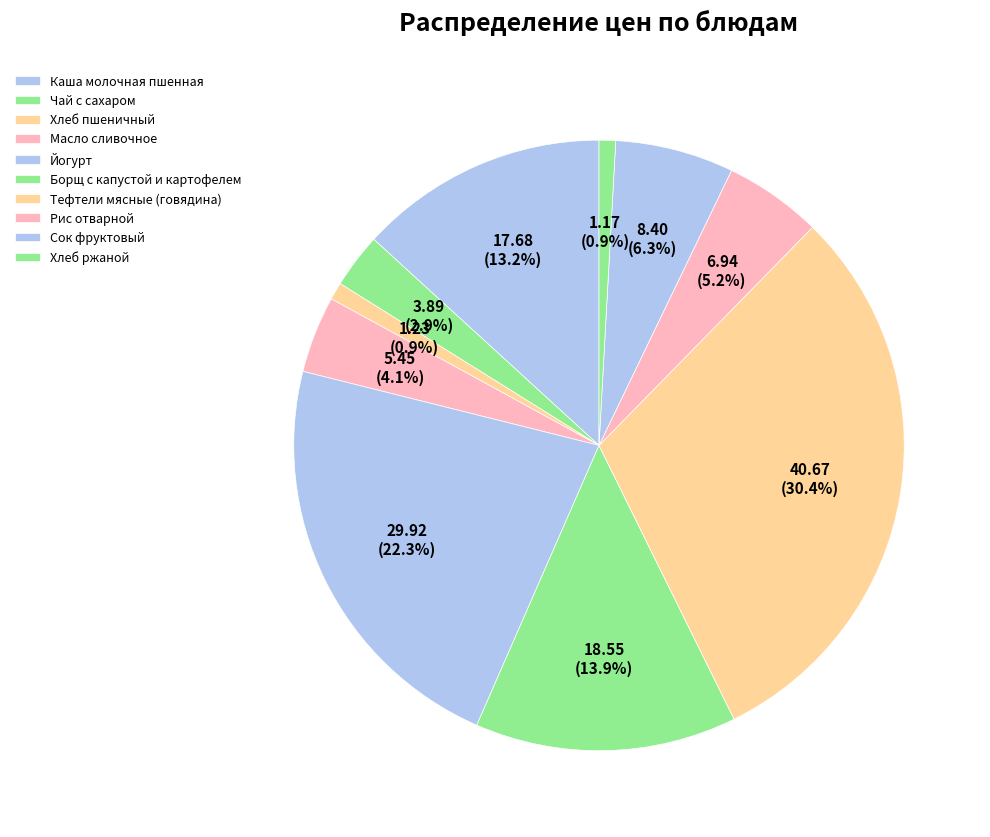

Rank the categories by value from highest to lowest.

Тефтели мясные (говядина), Йогурт, Борщ с капустой и картофелем, Каша молочная пшенная, Сок фруктовый, Рис отварной, Масло сливочное, Чай с сахаром, Хлеб пшеничный, Хлеб ржаной